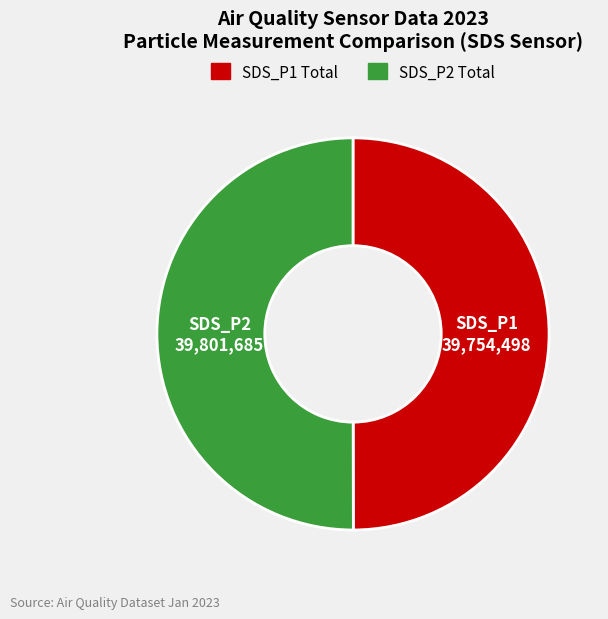

Do SDS_P2 Total and SDS_P1 Total together represent more than half of the pie?

Yes